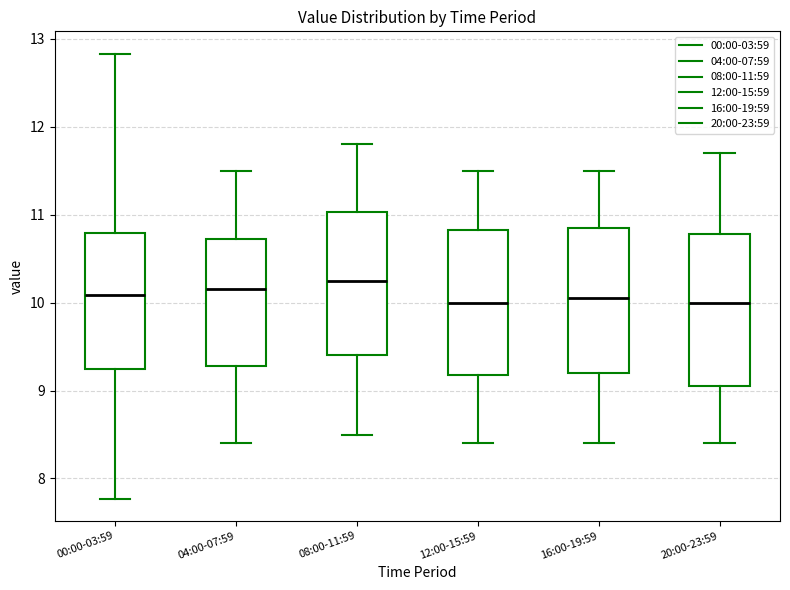

Reading left to right, transcribe this box plot: for each box, give where its median line is, the range the box spans, and where its two whiskers end, as read against the y-axis. The values are not printed on the chart, so give them approximately, as read against the axis.

00:00-03:59: median 10.1, box 9.3 to 10.8, whiskers 7.8 to 12.8
04:00-07:59: median 10.2, box 9.3 to 10.7, whiskers 8.4 to 11.5
08:00-11:59: median 10.3, box 9.4 to 11.0, whiskers 8.5 to 11.8
12:00-15:59: median 10.0, box 9.2 to 10.8, whiskers 8.4 to 11.5
16:00-19:59: median 10.1, box 9.2 to 10.9, whiskers 8.4 to 11.5
20:00-23:59: median 10.0, box 9.1 to 10.8, whiskers 8.4 to 11.7